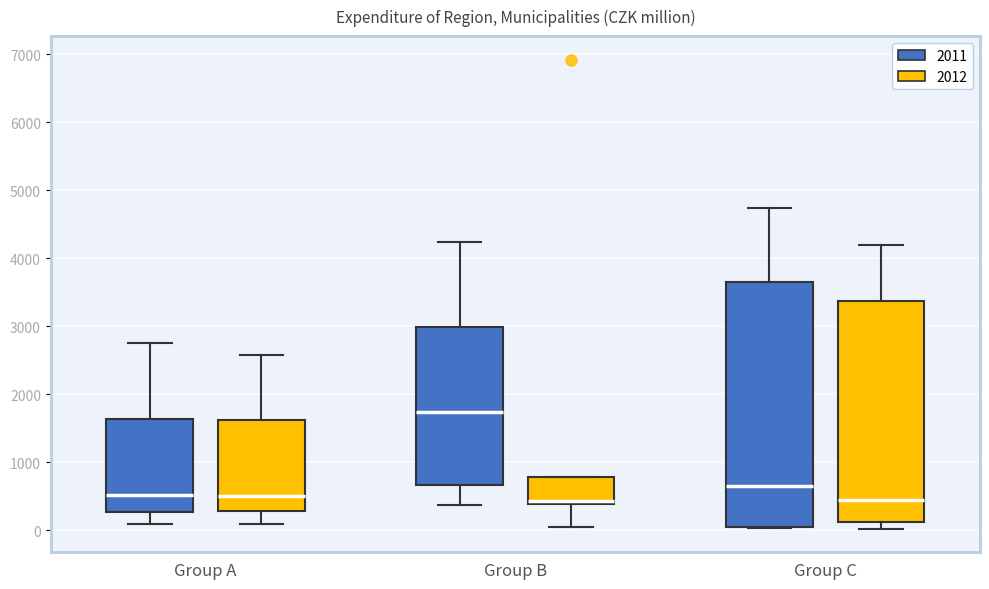

Where does the lower whisker of the box for Group B (2011) end on the y-axis? The values are not printed on the chart, so give them approximately, as read against the axis.

400